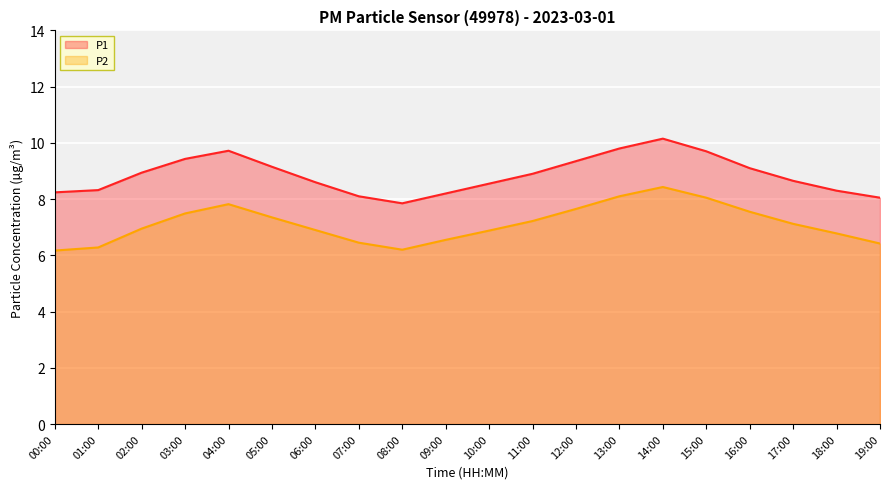

What is the label of the 10th point from the right?

10:00